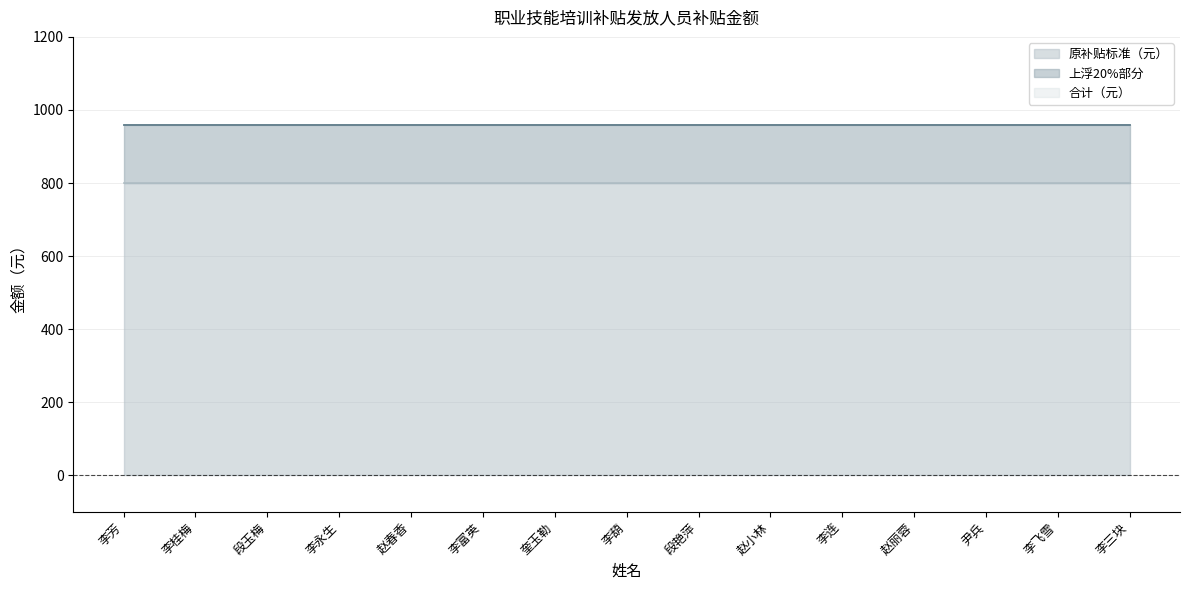

Reading right to left, list all the values displayed in this chart.

原补贴标准（元）: 800	800	800	800	800	800	800	800	800	800	800	800	800	800	800
上浮20%部分: 160	160	160	160	160	160	160	160	160	160	160	160	160	160	160
合计（元）: 960	960	960	960	960	960	960	960	960	960	960	960	960	960	960